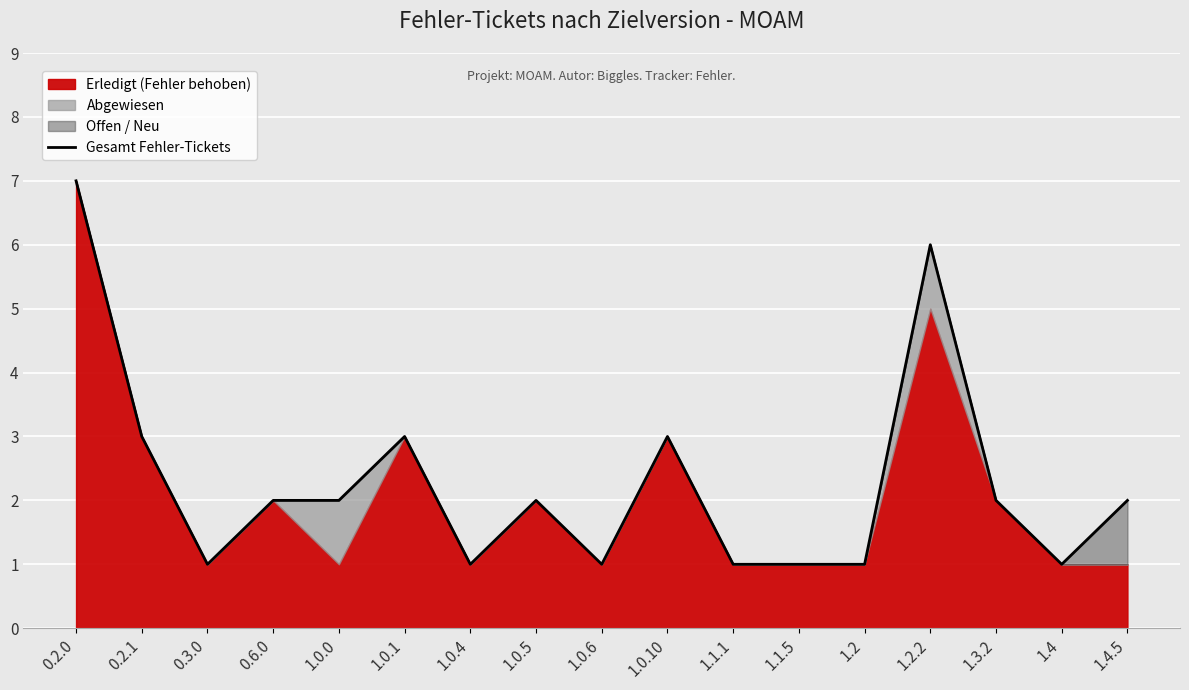

Rank the categories by value from highest to lowest.

0.2.0, 1.2.2, 0.2.1, 1.0.1, 1.0.10, 0.6.0, 1.0.0, 1.0.5, 1.3.2, 1.4.5, 0.3.0, 1.0.4, 1.0.6, 1.1.1, 1.1.5, 1.2, 1.4